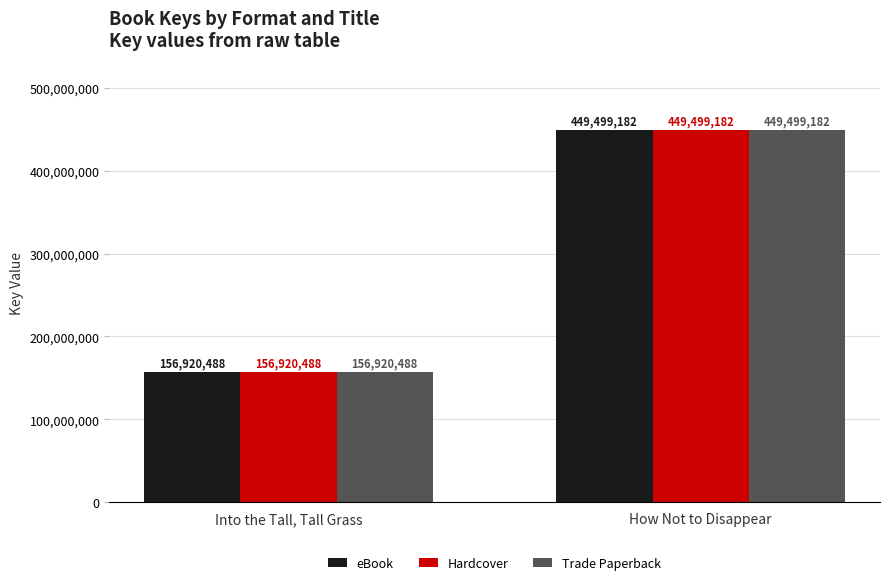

What is the sum of the Hardcover values at How Not to Disappear and Into the Tall, Tall Grass?

606419670